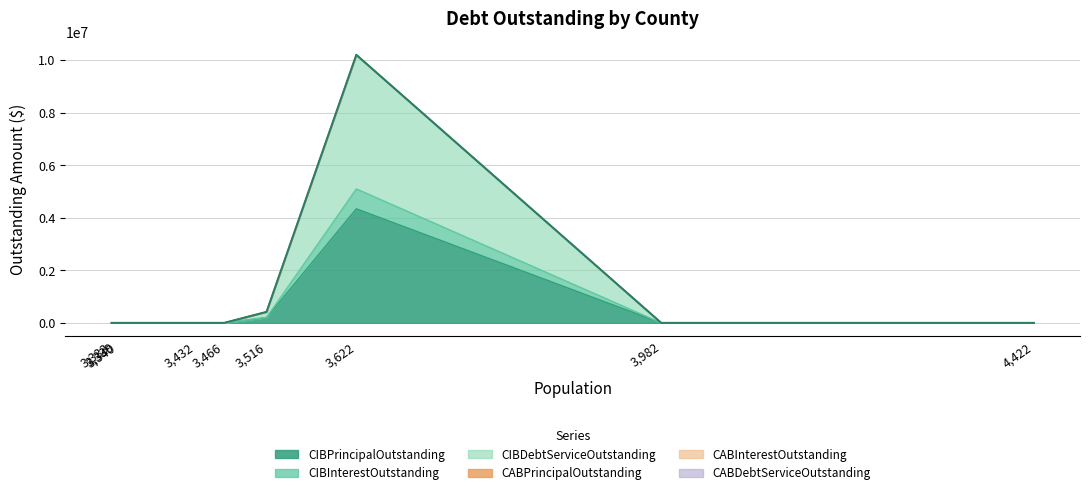

Which series has the widest spread of values?

CIBDebtServiceOutstanding